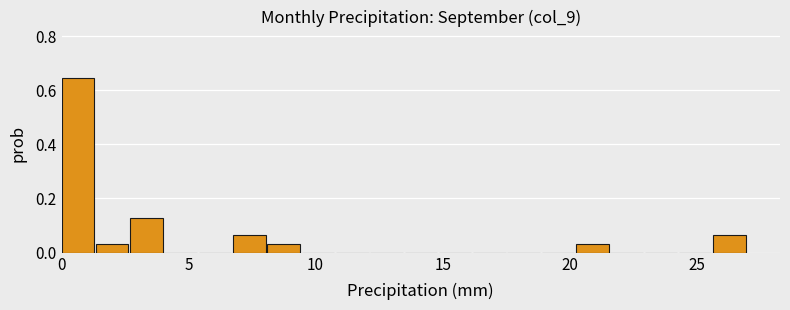

Read against the x-axis, roughly where is the centre of the tallest bar?

0.5